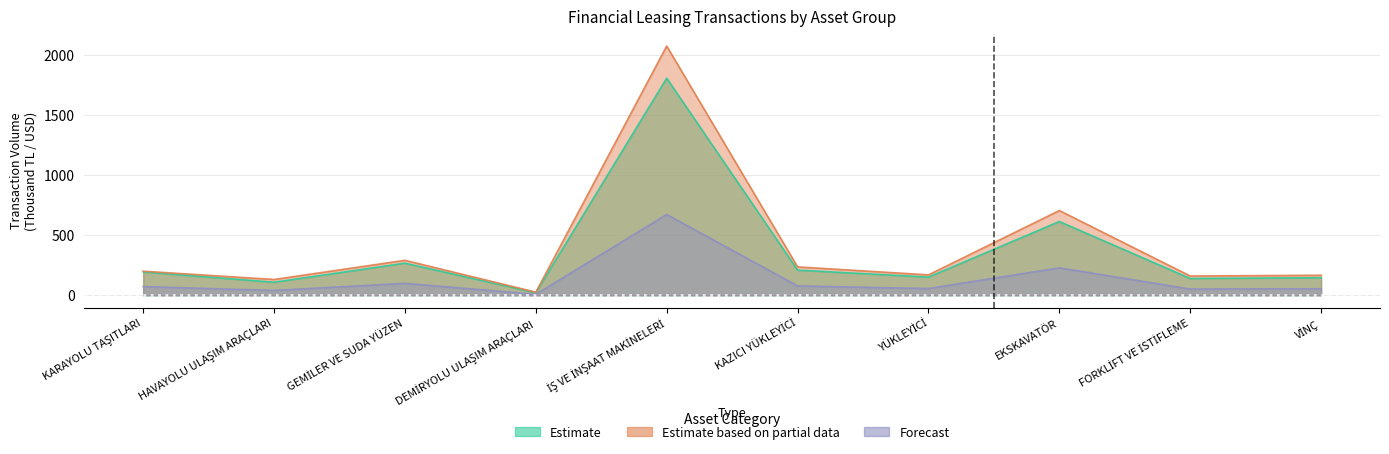

True or false: Estimate based on partial data (TL) has more than 0 points higher than both neighbors.

True